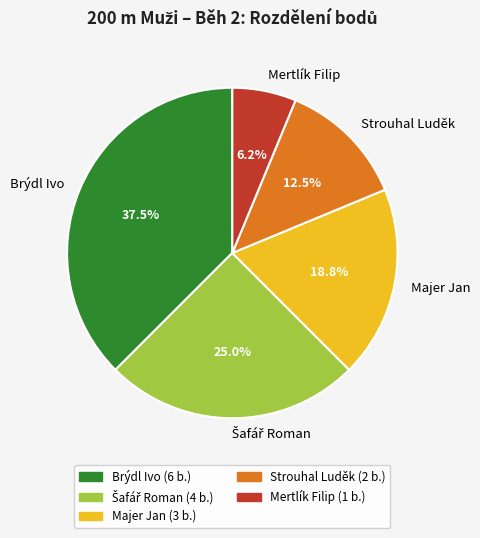

Which slice is the largest?

Brýdl Ivo